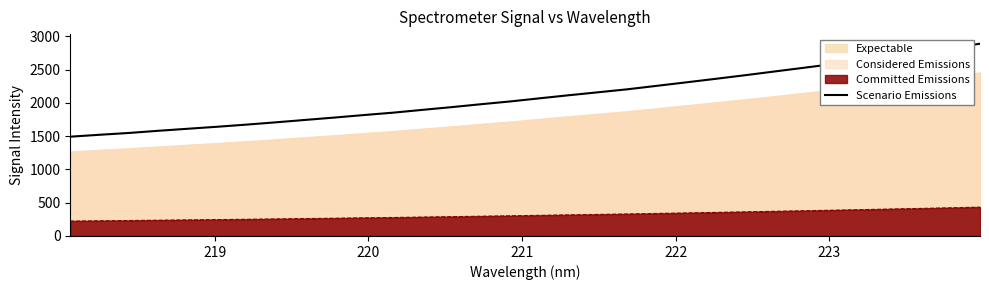

Reading right to left, what are all the values shown in this chart?

2890.8	2826.6	2763.7	2704.4	2641.9	2585.7	2529.8	2474.0	2417.8	2363.9	2310.9	2259.0	2206.9	2161.7	2117.2	2070.8	2023.7	1981.7	1938.0	1896.6	1854.5	1818.5	1780.7	1745.1	1709.0	1674.5	1642.3	1612.2	1581.8	1549.1	1521.8	1493.0